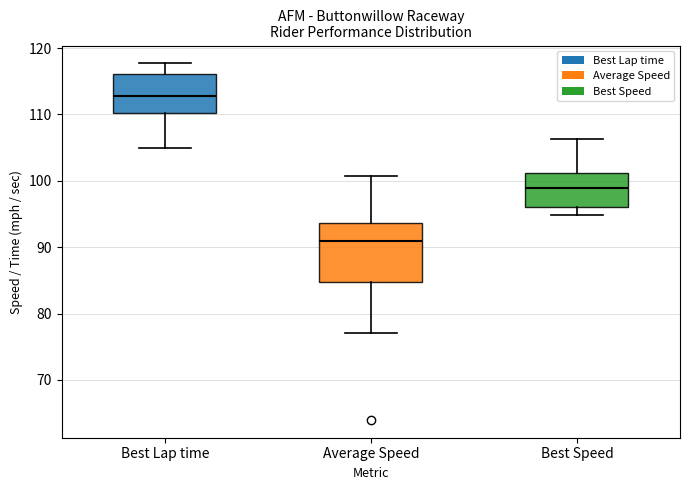

Which box's median line is the lowest?

Average Speed